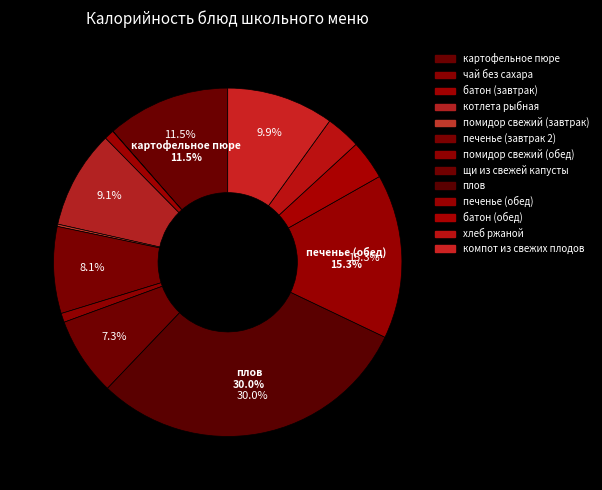

What percentage is NOT represented by хлеб ржаной?

96.8%